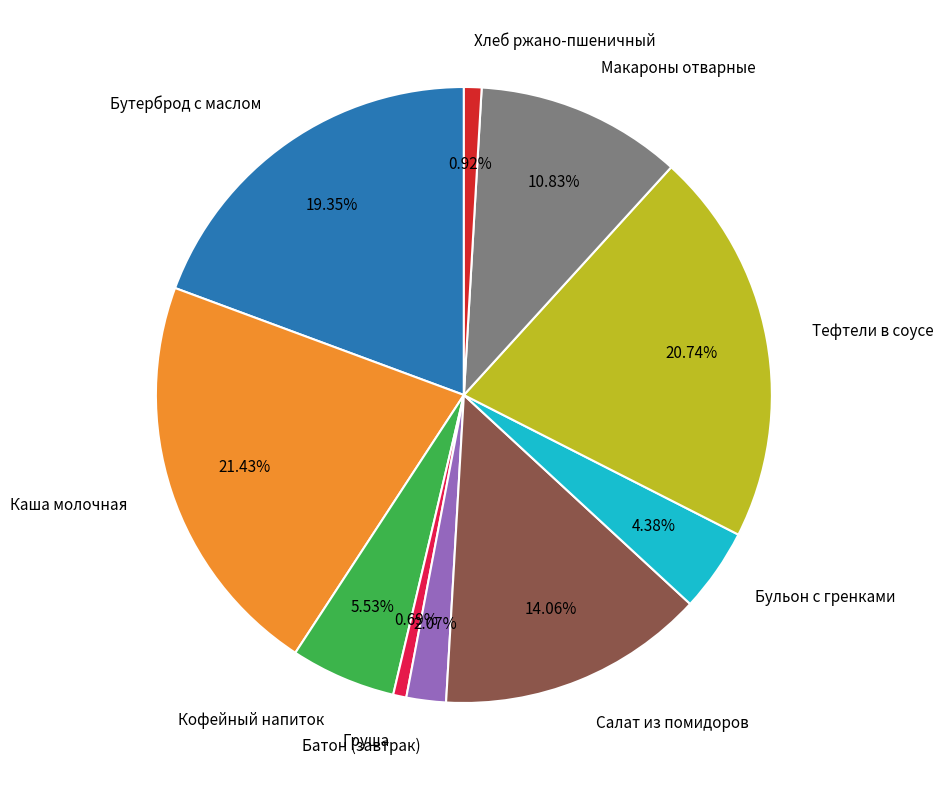

Does Бутерброд с маслом account for over 50% of the chart?

No